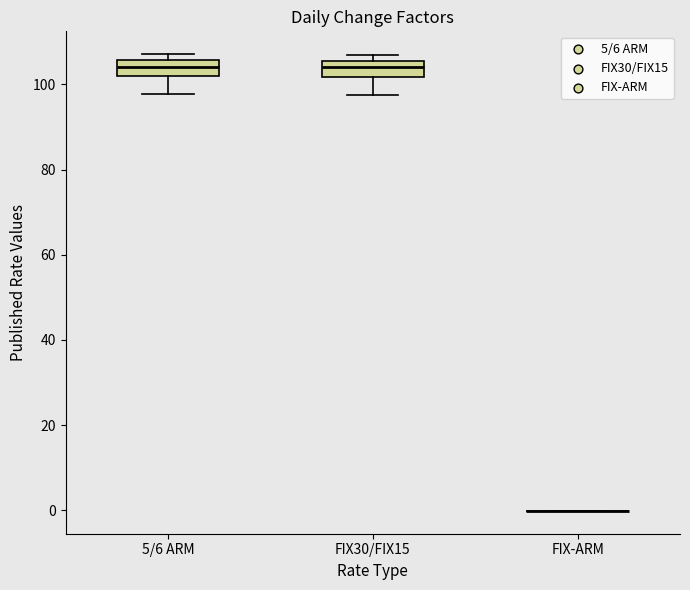

Reading left to right, transcribe this box plot: for each box, give where its median line is, the range the box spans, and where its two whiskers end, as read against the y-axis. The values are not printed on the chart, so give them approximately, as read against the axis.

5/6 ARM: median 104, box 102 to 106, whiskers 98 to 108
FIX30/FIX15: median 104, box 102 to 106, whiskers 98 to 106 (just above the box's upper edge)
FIX-ARM: box collapsed to a line at 0, whiskers 0 to 0